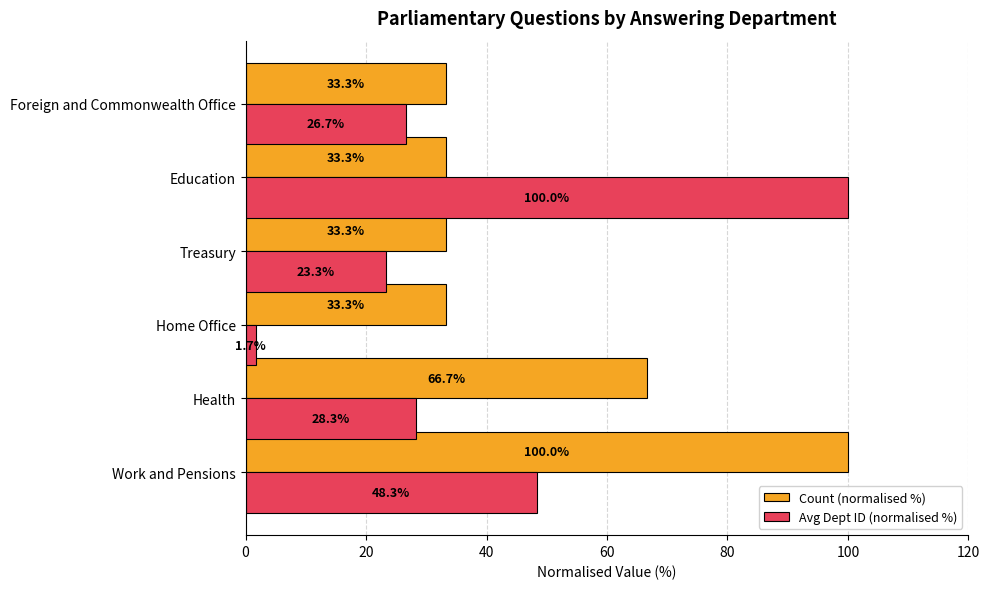

Rank the series by their average value, from highest to lowest.

Count (normalised %), Avg Dept ID (normalised %)